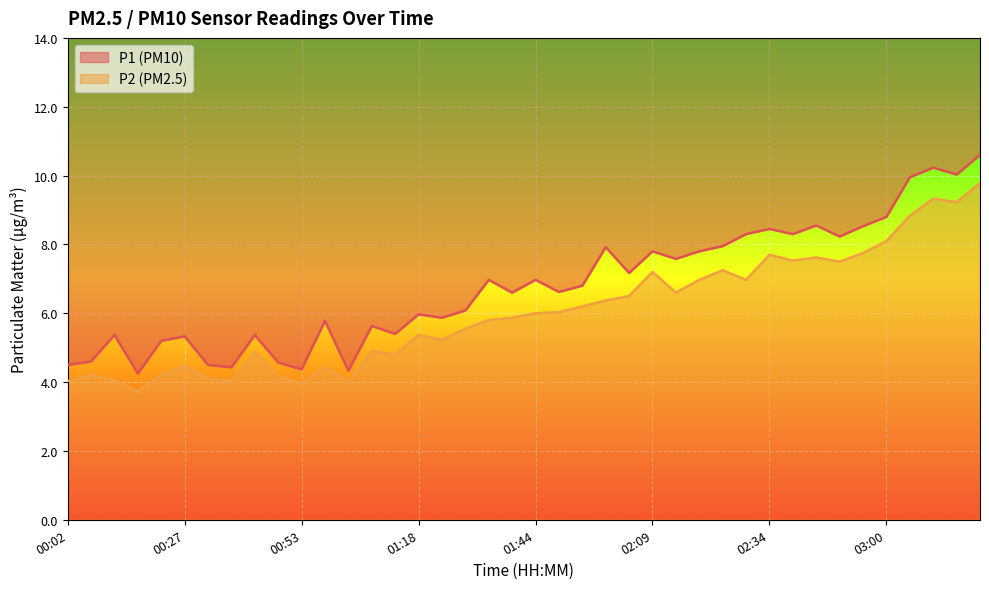

Where is P1 nearest to the value 7?

01:34